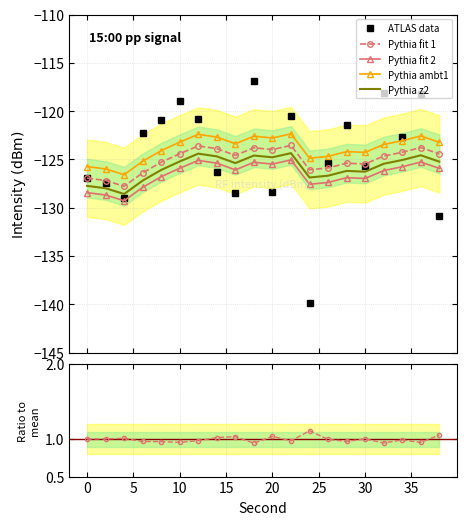

True or false: Pythia z2 and Pythia ambt1 intersect in this chart.

False